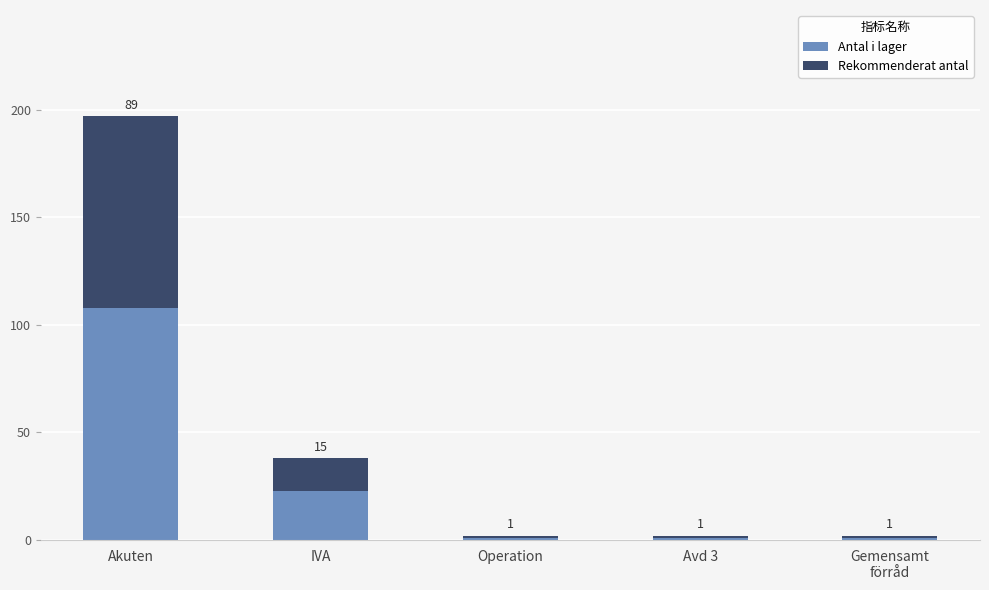

At which category is the sum across all series the highest?

Akuten